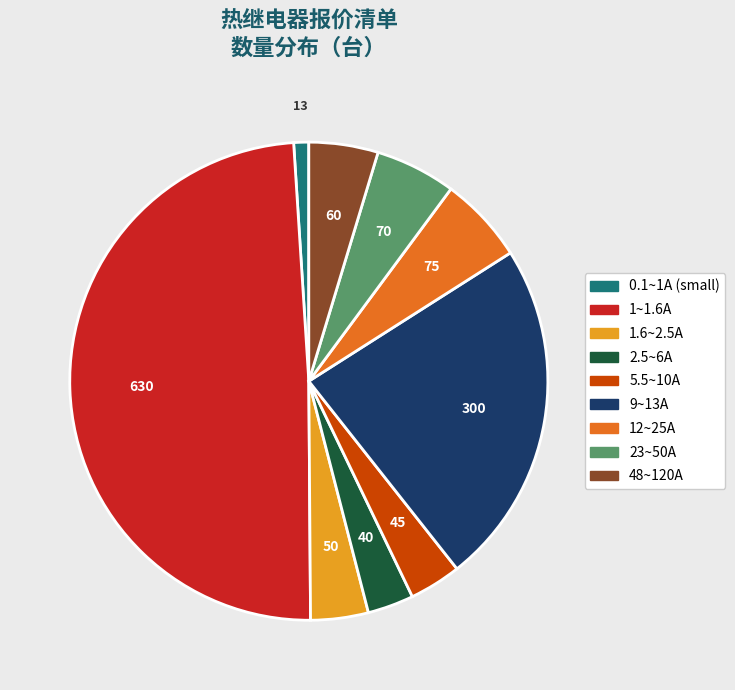

How many slices are in this pie chart?

9